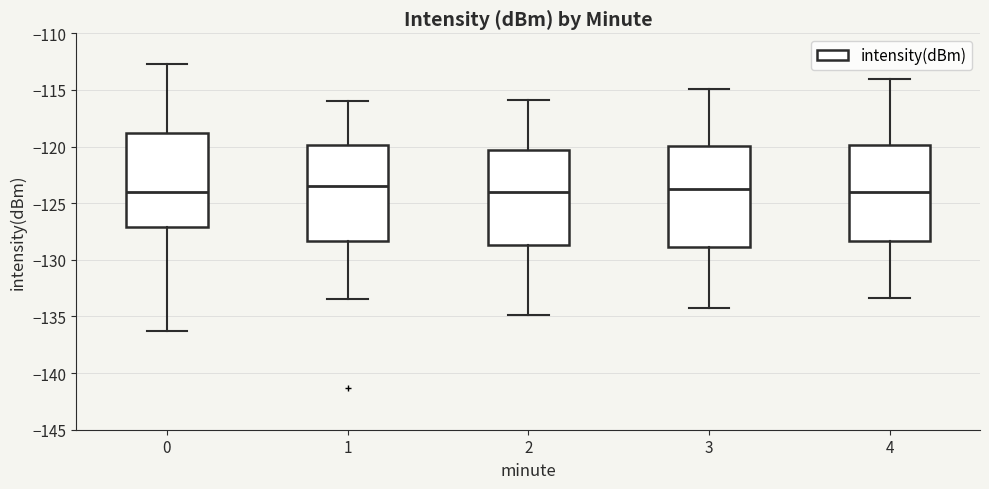

Reading left to right, read every box against the y-axis: the position of its median line, the range the box covers, and the ends of its whiskers. The values are not printed on the chart, so give them approximately, as read against the axis.

0: median -124.0, box -127.0 to -119.0, whiskers -136.5 to -112.5
1: median -123.5, box -128.5 to -120.0, whiskers -133.5 to -116.0
2: median -124.0, box -128.5 to -120.5, whiskers -135.0 to -116.0
3: median -123.5, box -129.0 to -120.0, whiskers -134.0 to -115.0
4: median -124.0, box -128.5 to -120.0, whiskers -133.5 to -114.0